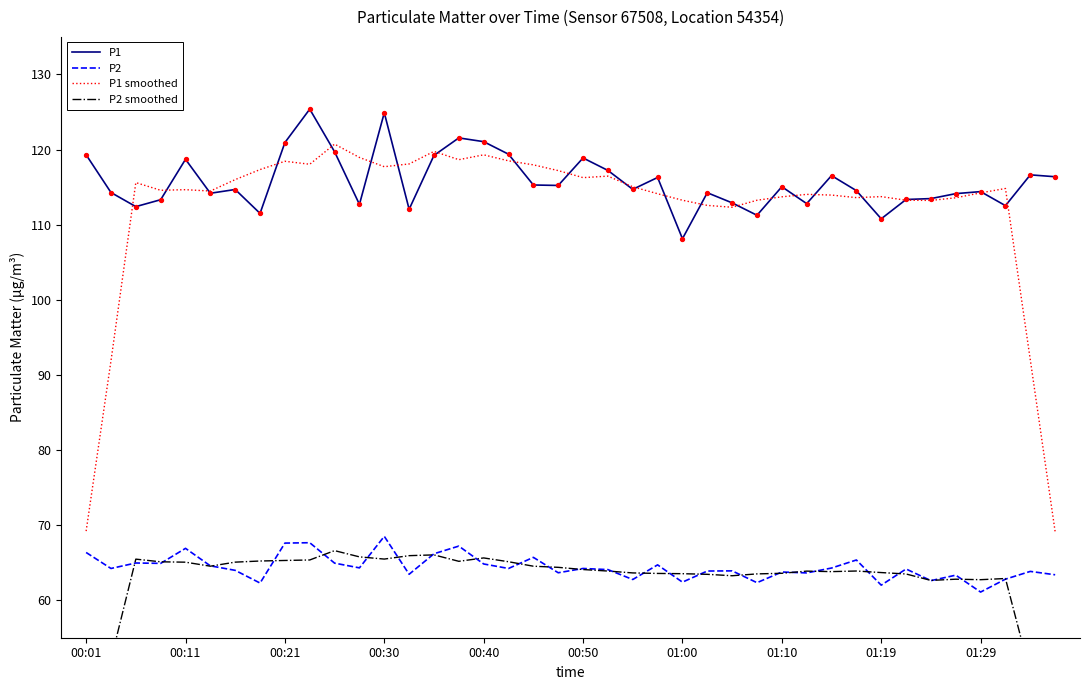

At how many categories does at least one series exceed 46?

40